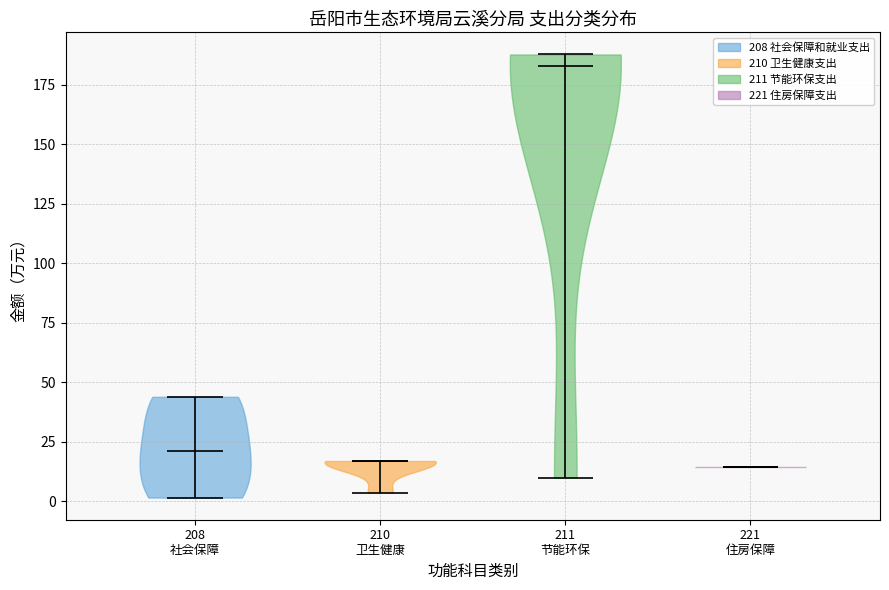

Reading left to right, read every violin against the y-axis: where its median line is, and the lowest and highest points it reaches. The values are not printed on the chart, so give them approximately, as read against the axis.

208 社会保障: median line 20, lowest point 0, highest point 45
210 卫生健康: median line 15, lowest point 5, highest point 15
211 节能环保: median line 185, lowest point 10, highest point 190
221 住房保障: median line 15, lowest point 15, highest point 15